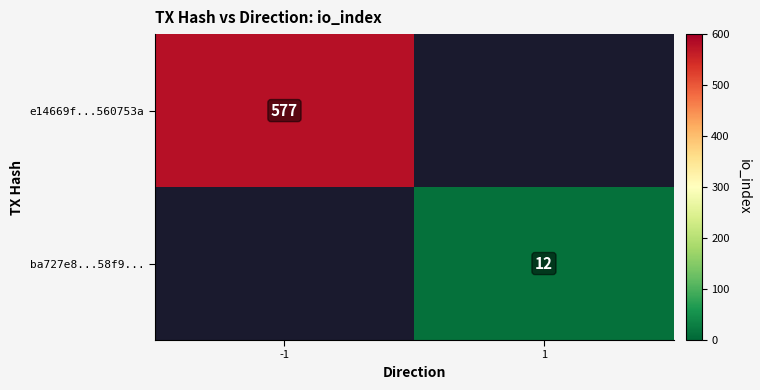

What is the greatest value displayed?

577